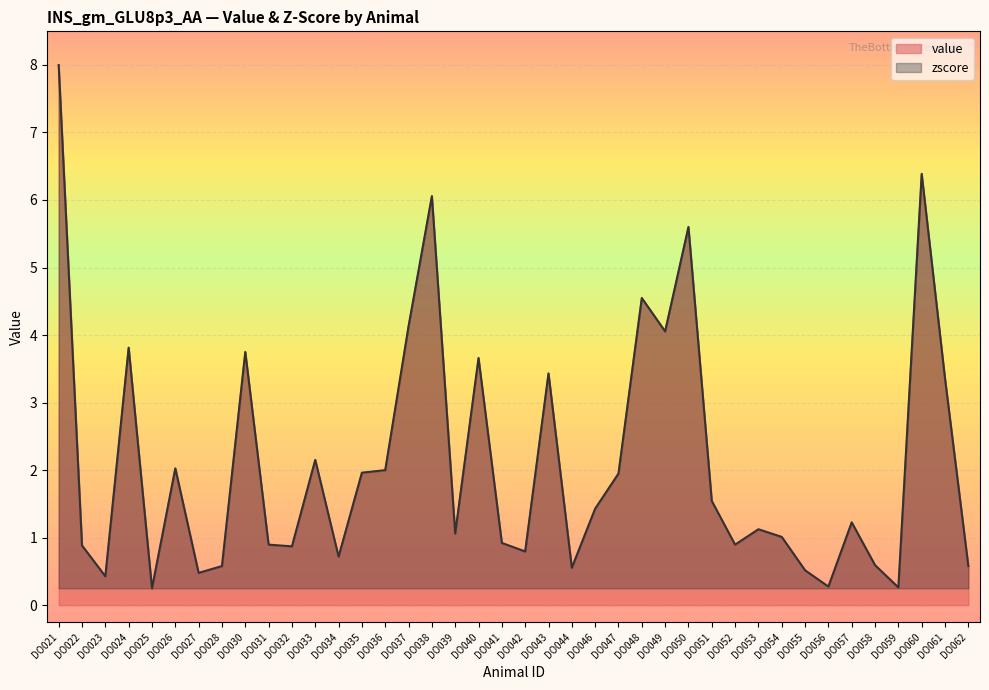

What is the value of the zscore point at the 22nd from the left?

3.4